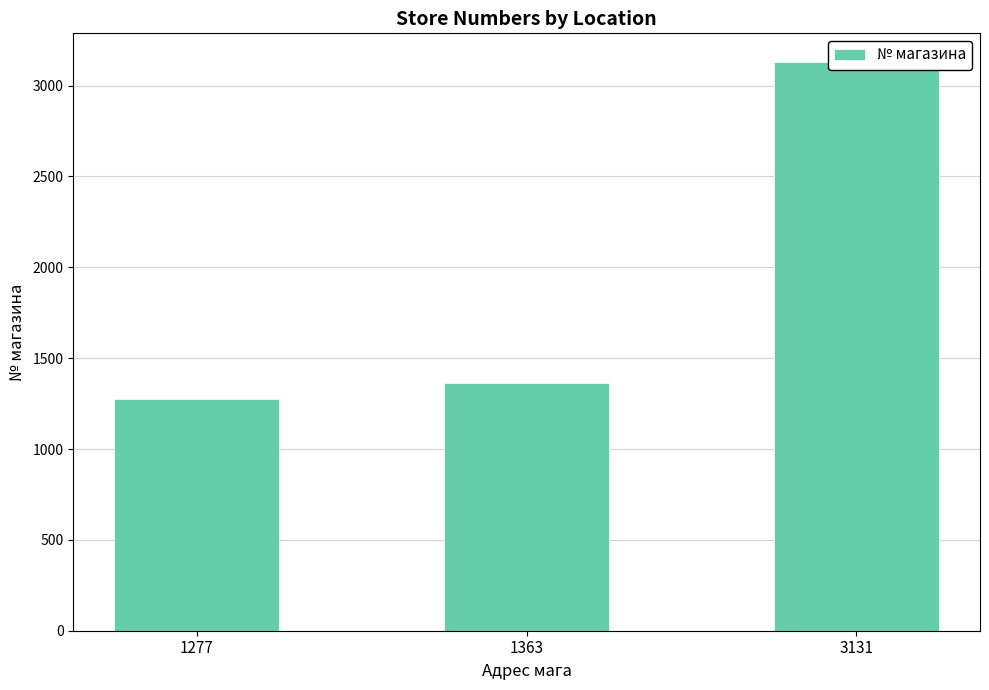

Which category has the lowest value across all series?

1277